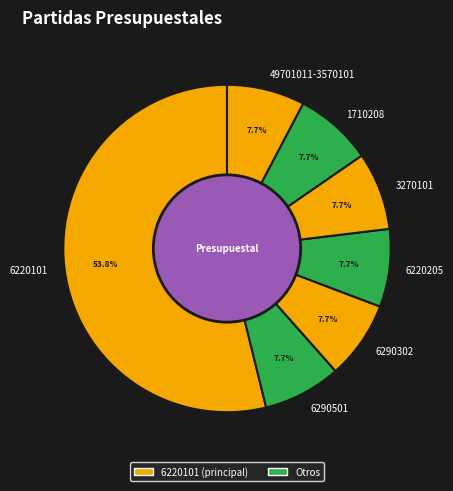

True or false: 6290501 accounts for 8% of the total.

True